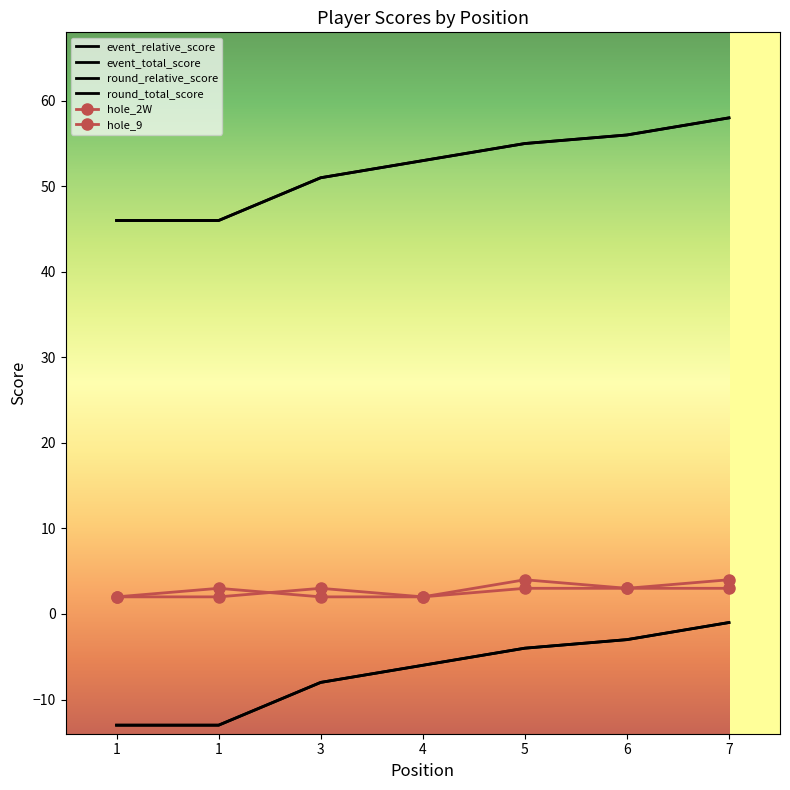

At which label does hole_2W first exceed 3?

7